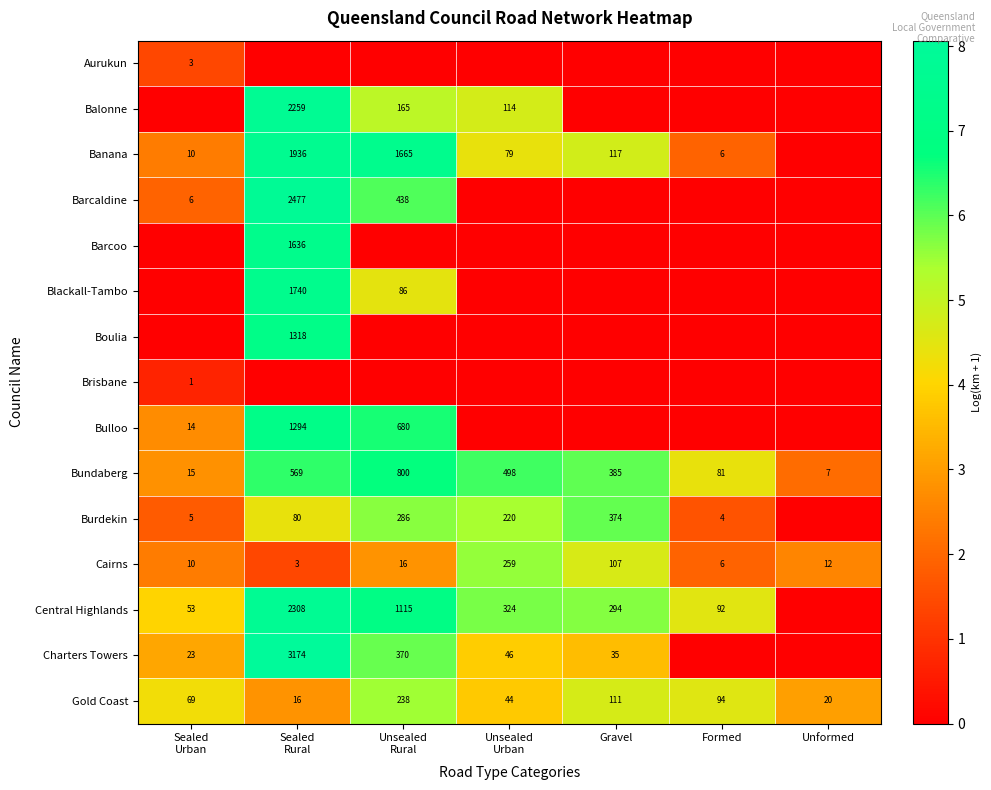

The Bundaberg series shows 81 at Formed. True or false?

True